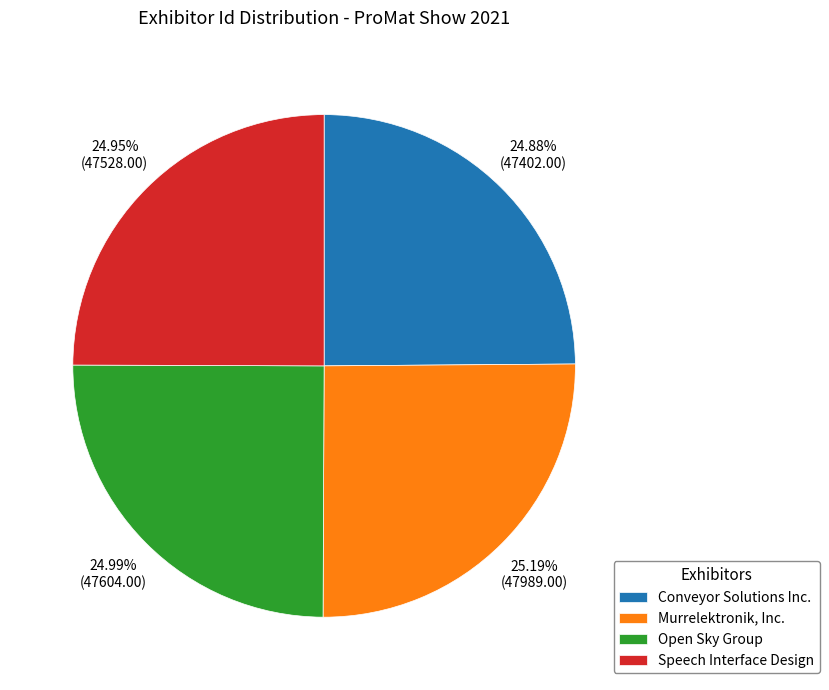

Rank the categories by value from lowest to highest.

Conveyor Solutions Inc., Speech Interface Design, Open Sky Group, Murrelektronik, Inc.